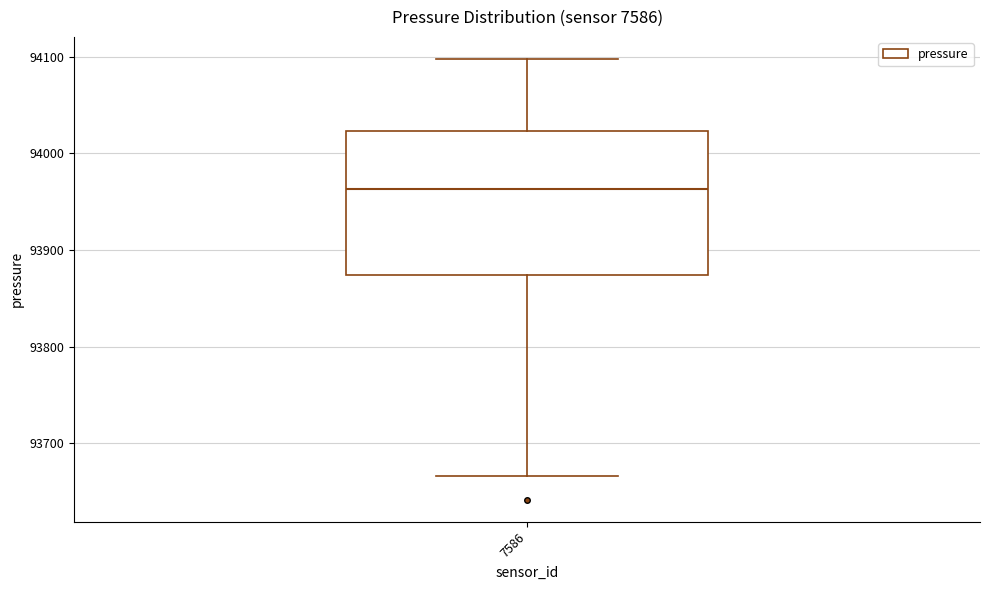

Where does the lower whisker of the box at x = 7586 end on the y-axis? The values are not printed on the chart, so give them approximately, as read against the axis.

93670